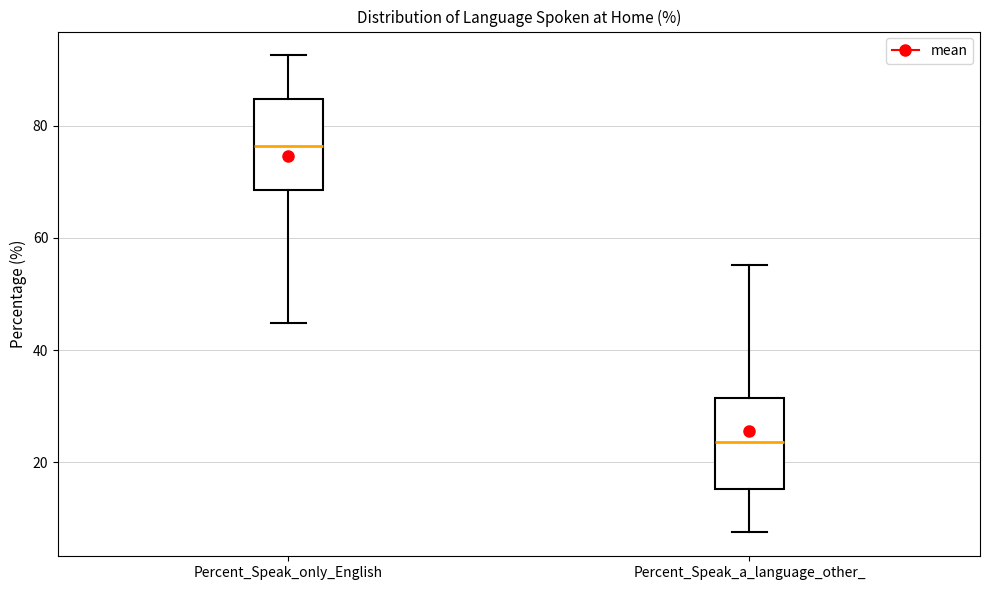

Which box has the lowest median line?

Percent_Speak_a_language_other_